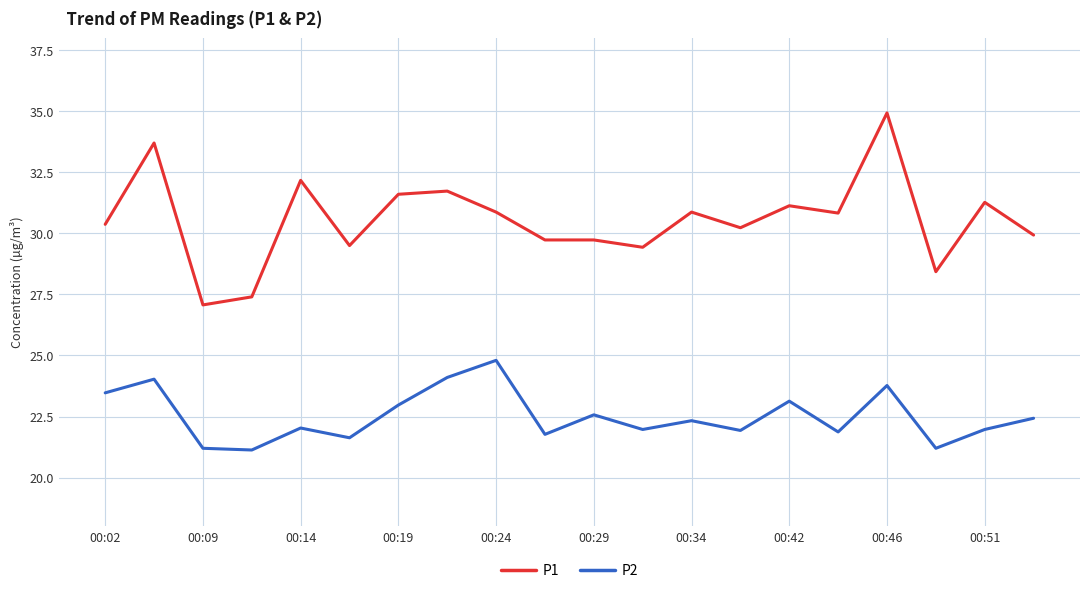

Which series has the largest total across all categories?

P1